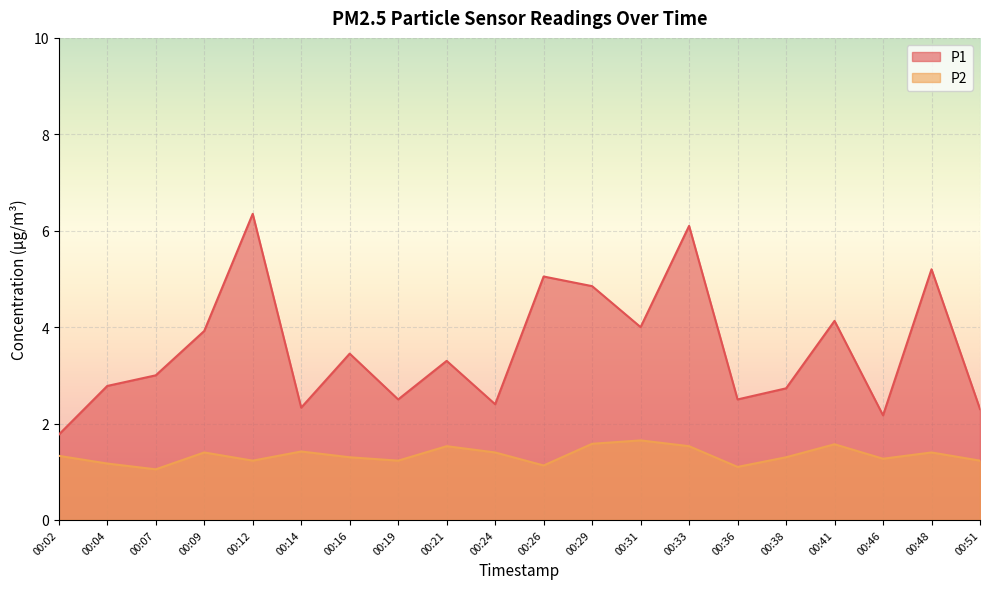

Which series has the largest range (max minus min)?

P1